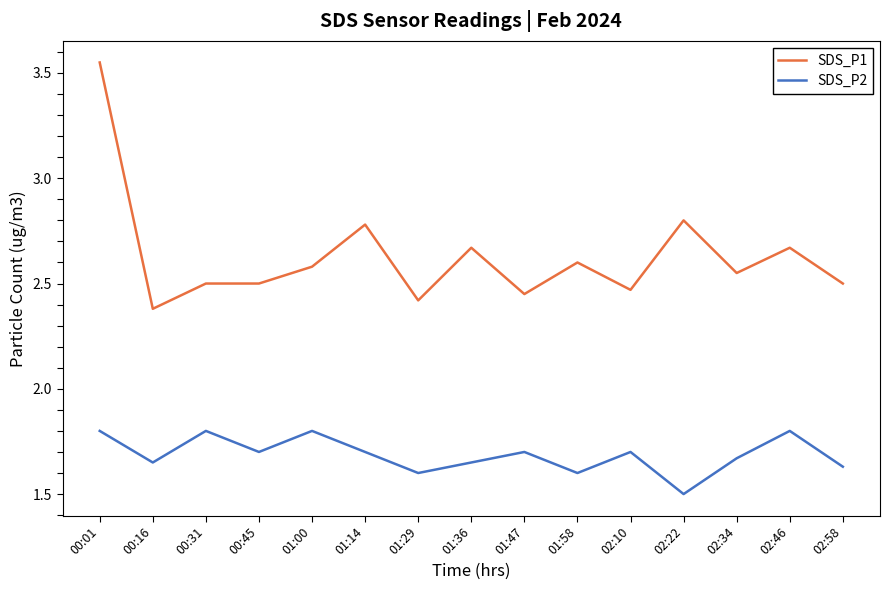

Is this an area chart (filled region under the line)?

No